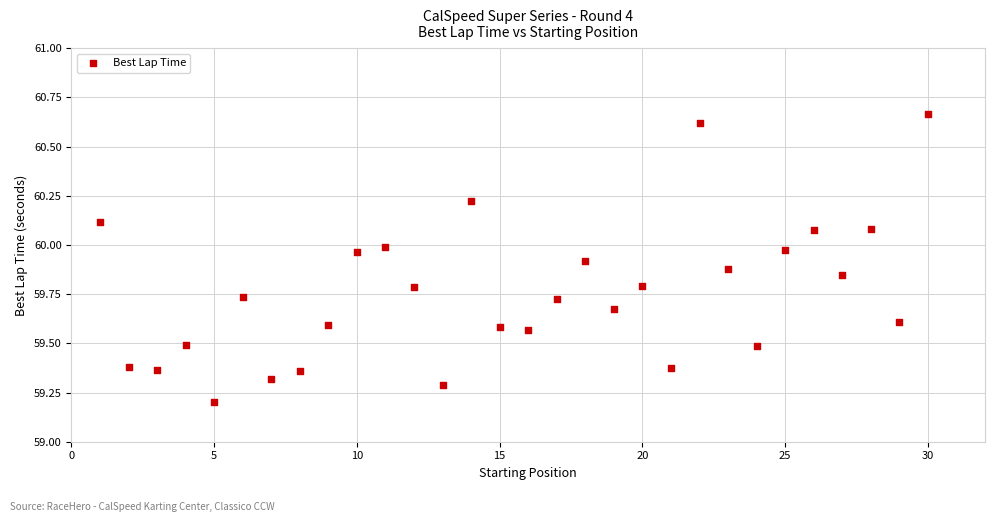

What Y value in the scatter plot is closest to 59?

59.2